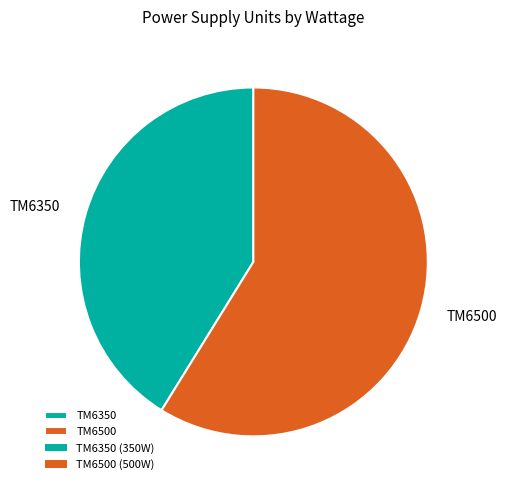

Rank the categories by value from lowest to highest.

TM6350, TM6500